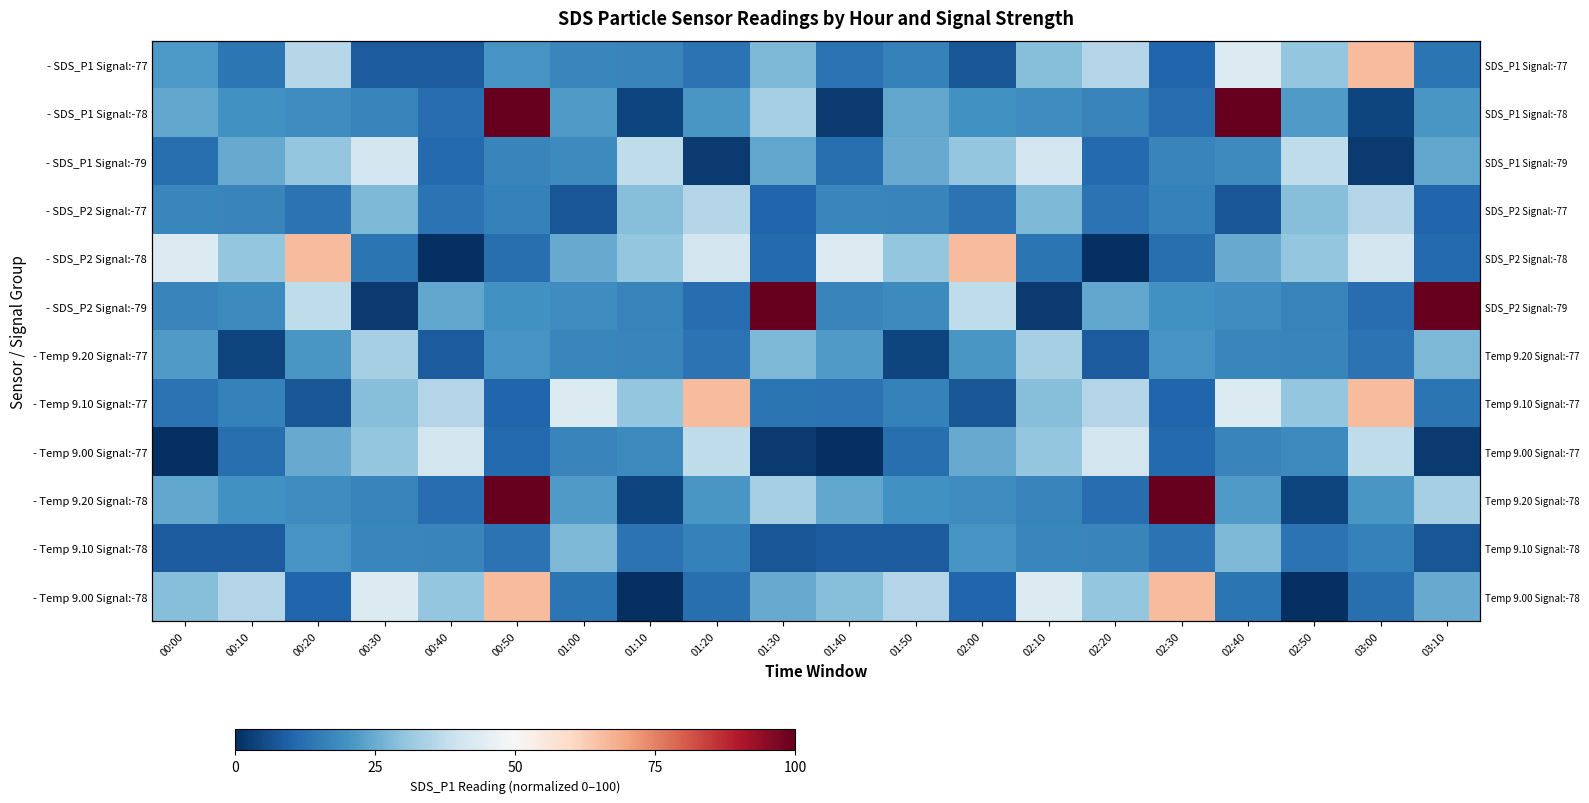

Is it true that - SDS_P2 Signal:-78 equals 40.9 at 01:00?

False